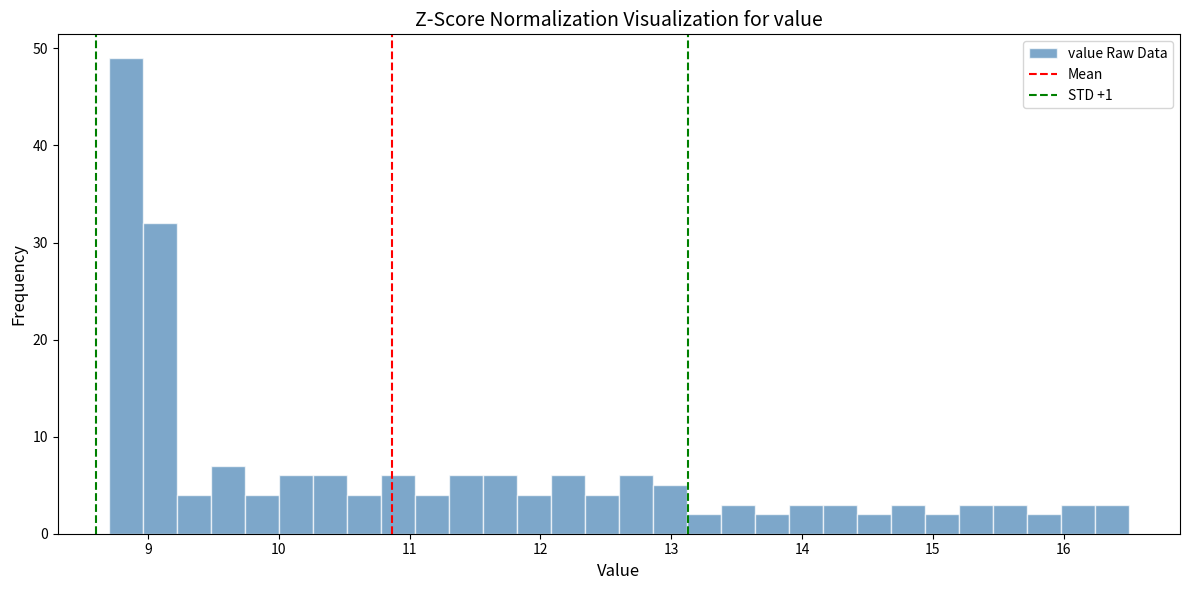

Read against the x-axis, roughly where is the centre of the tallest bar?

8.8